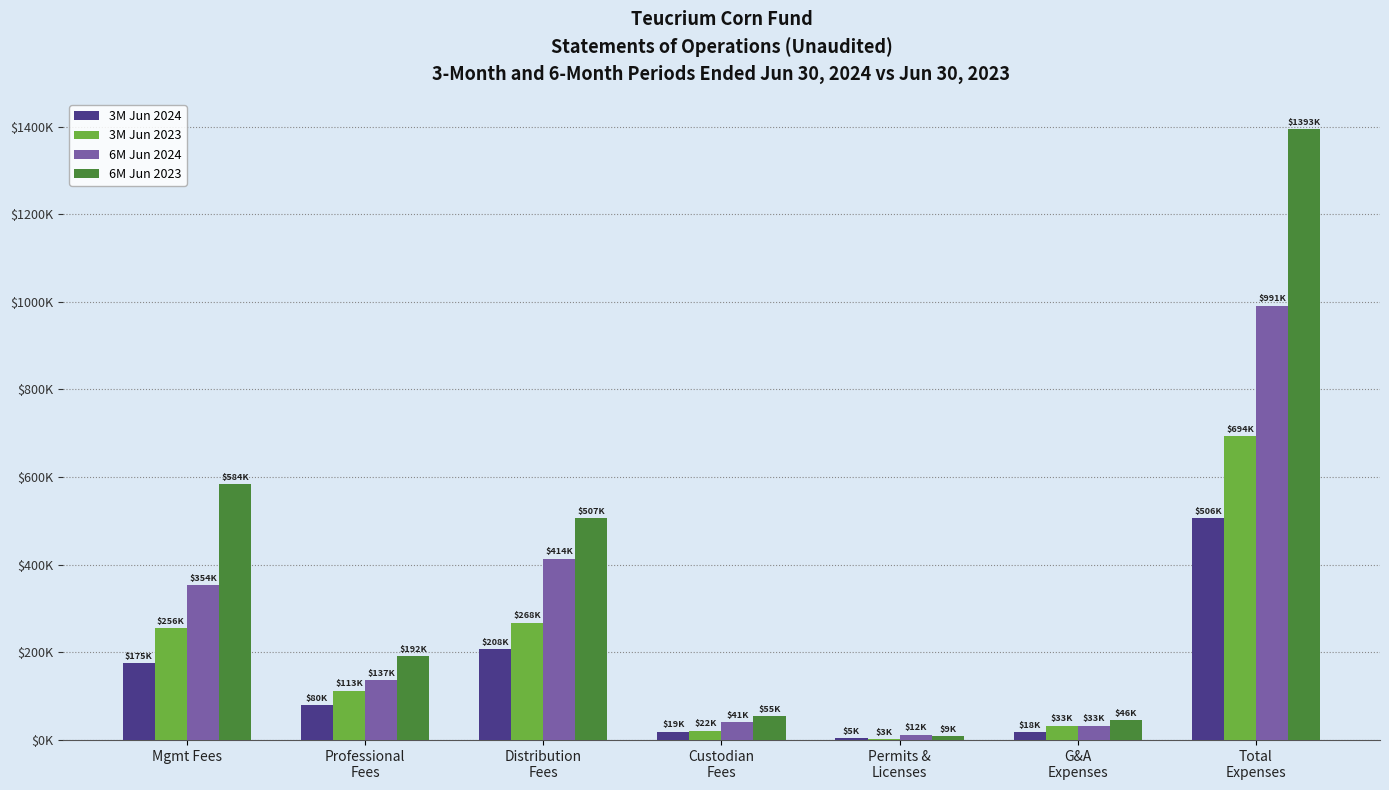

What is the total value across all series at Professional
Fees?

521578